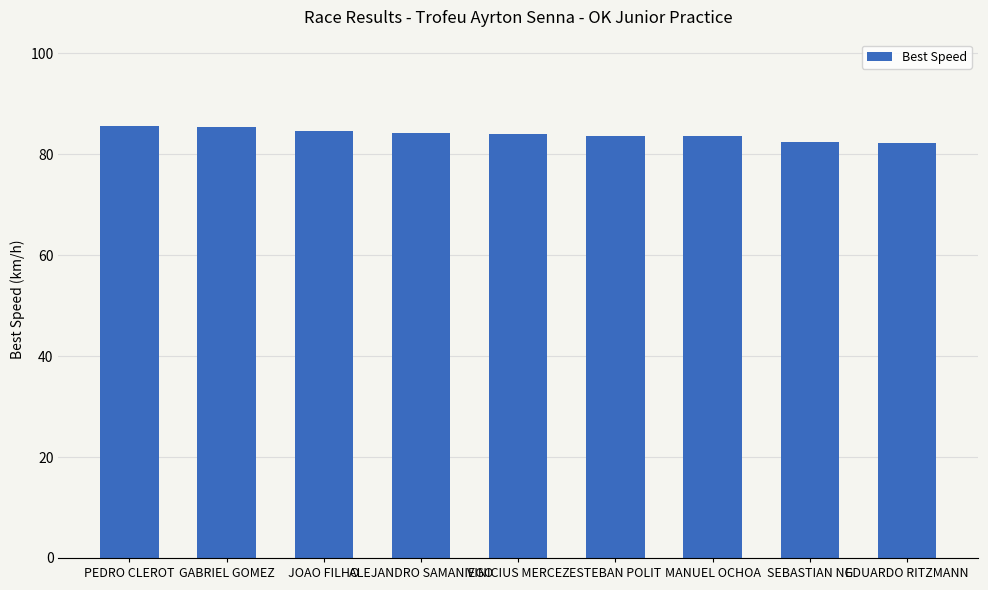

What is the minimum value shown in the chart?

82.3